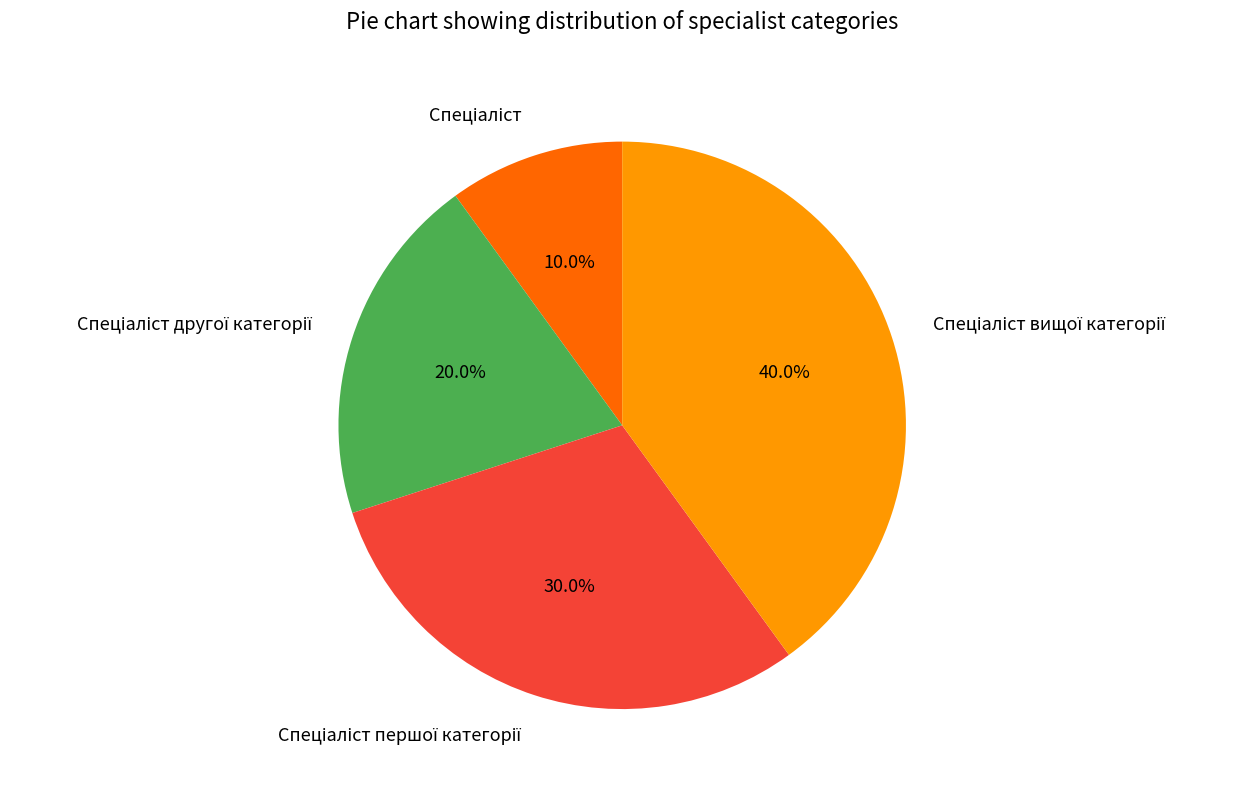

Is there any slice that represents more than half of the pie?

No